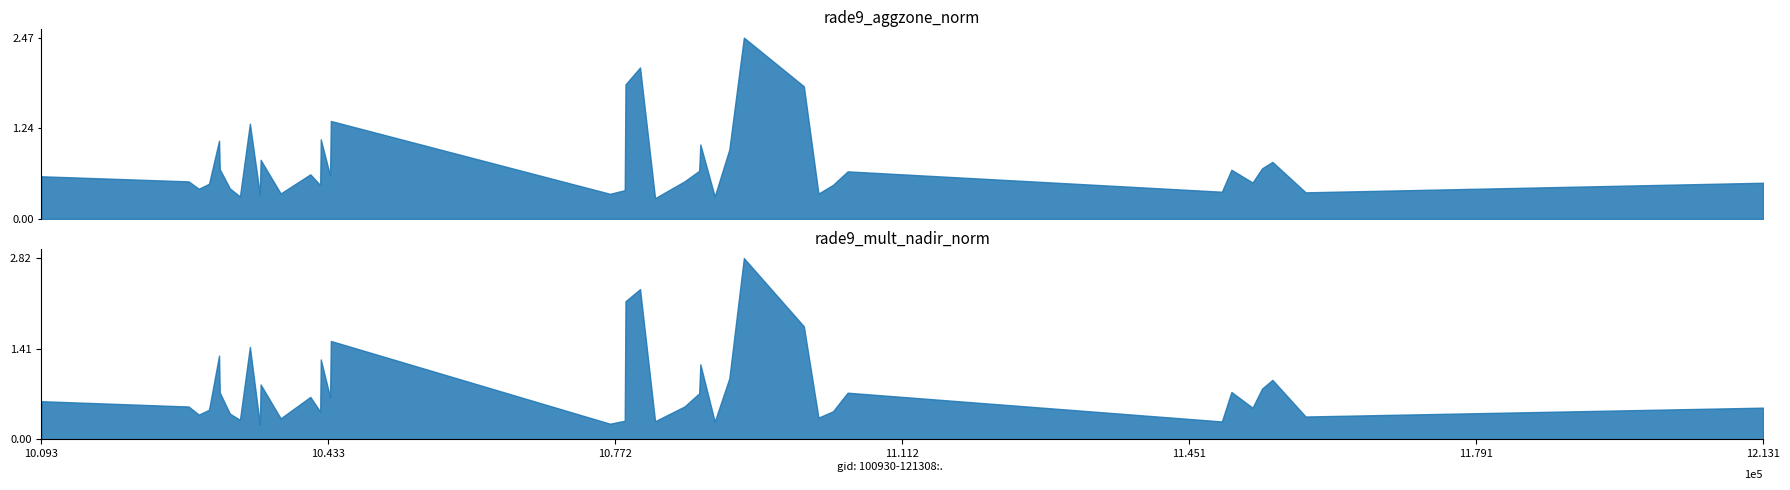

Is the value of rade9_mult_nadir_norm at 103032 greater than the value of rade9_aggzone_norm at 104112?

Yes